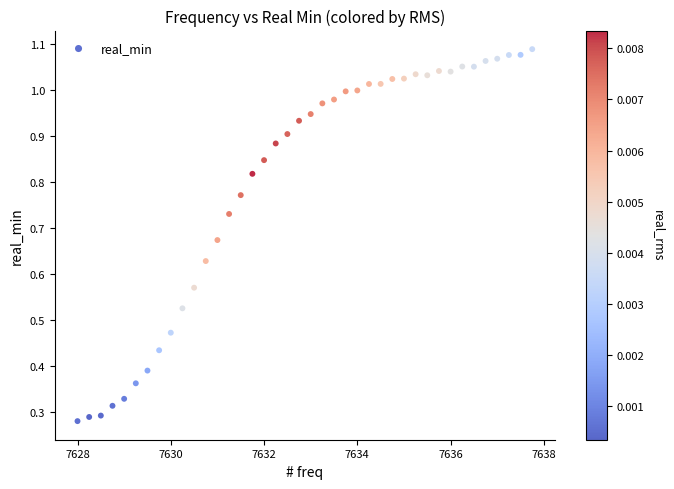

What is the range of X values (max minus min)?

9.8